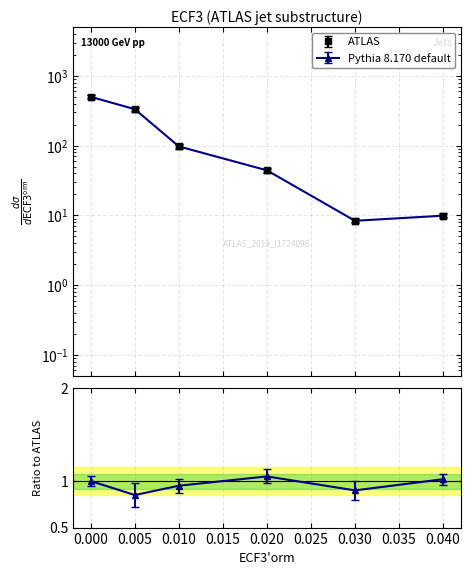

What is the greatest value displayed?

500.0